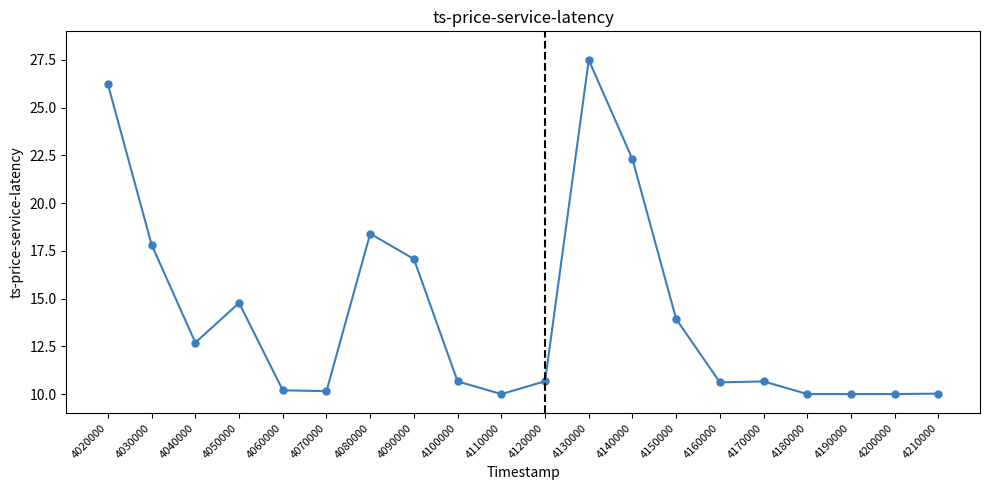

Does the chart display data point markers on the line(s)?

Yes